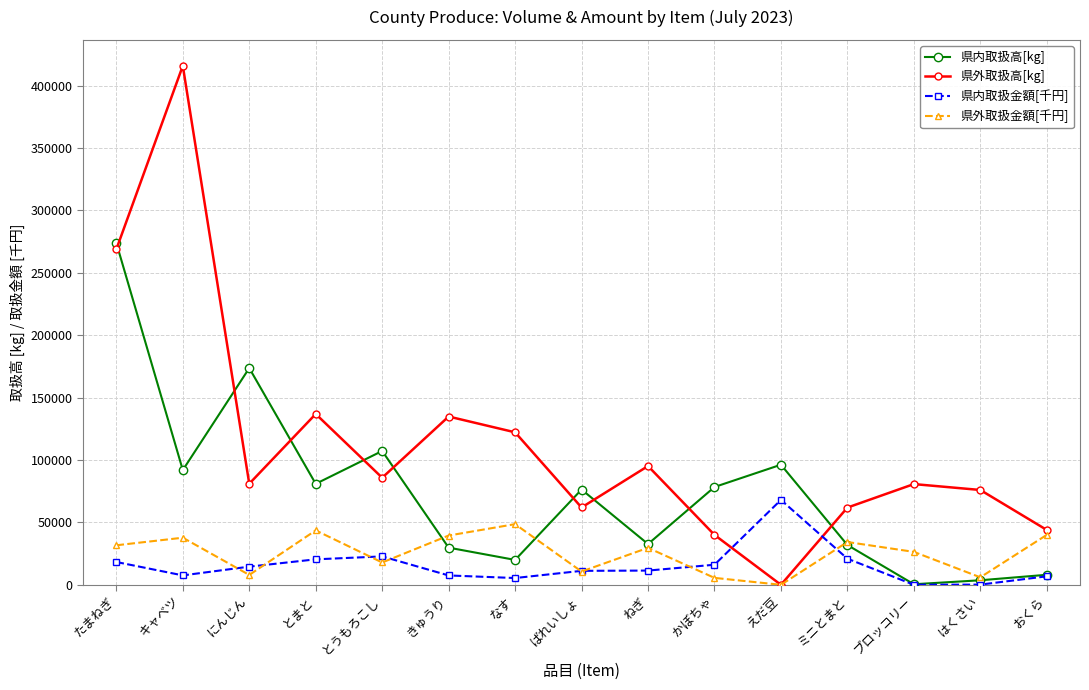

What position from the left is はくさい?

14